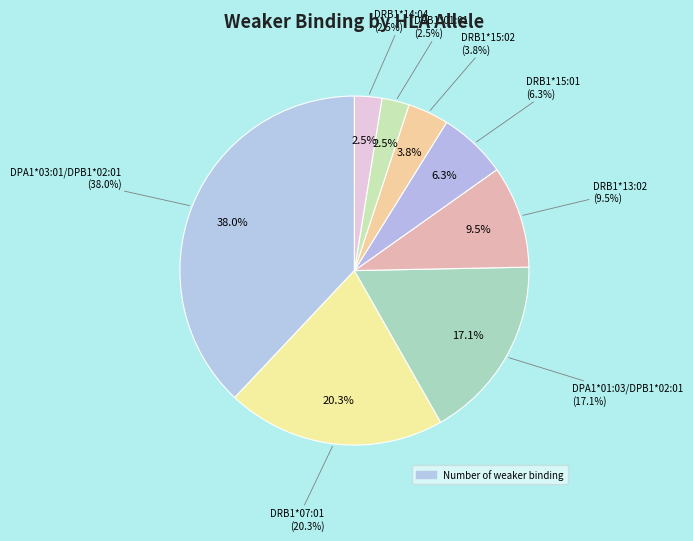

Rank the categories by value from highest to lowest.

HLA-DPA1*03:01/DPB1*02:01 (60), HLA-DRB1*07:01 (32), HLA-DPA1*01:03/DPB1*02:01 (27), HLA-DRB1*13:02 (15), HLA-DRB1*15:01 (10), HLA-DRB1*15:02 (6), HLA-DRB1*01:01 (4), HLA-DRB1*14:04 (4)